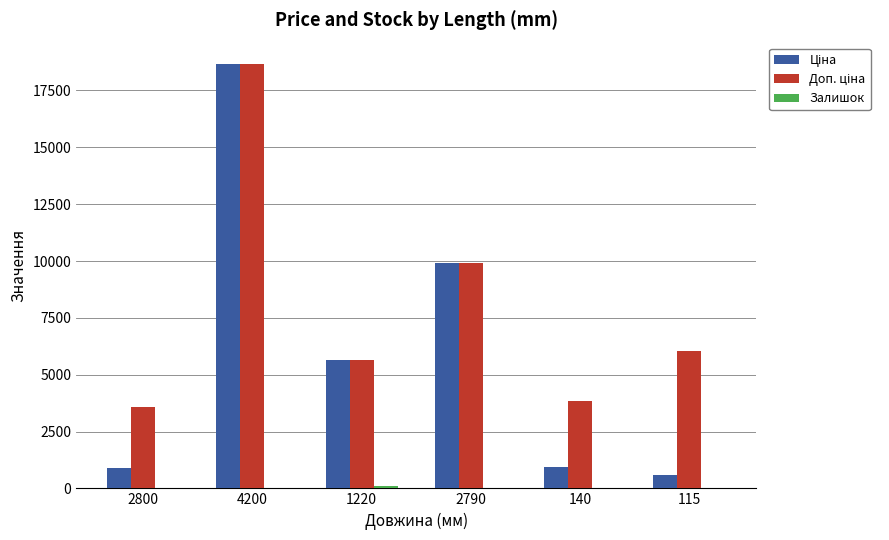

At which category does the chart reach its peak across all series?

4200